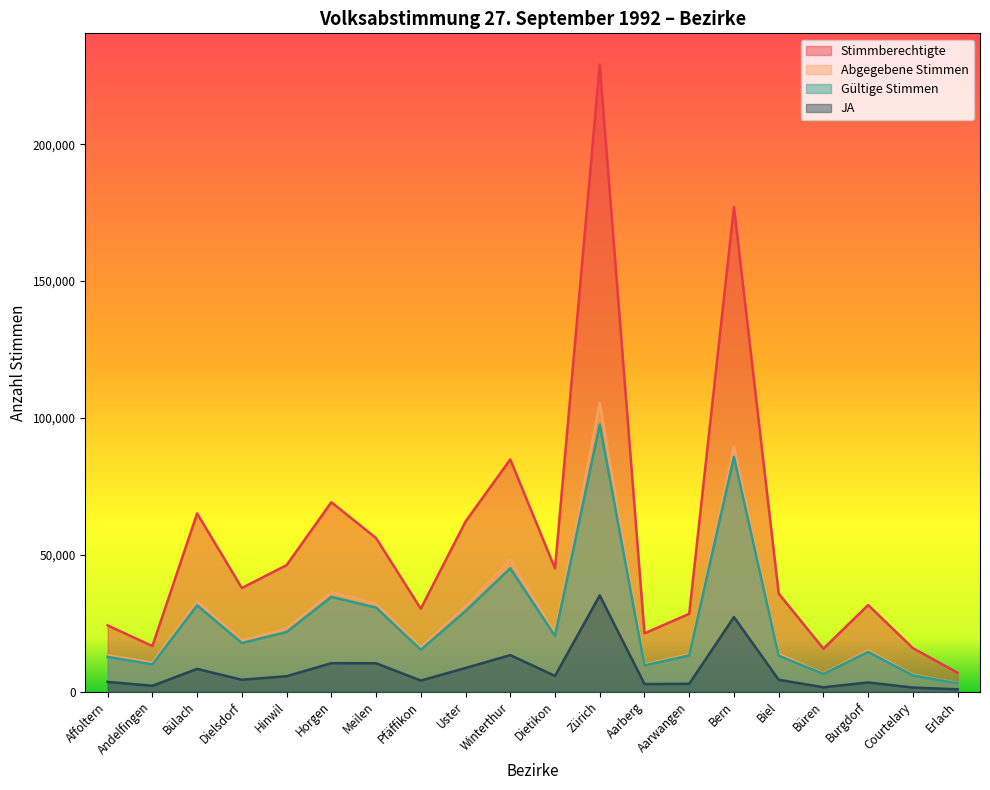

Reading right to left, extract all data points from this chart.

Stimmberechtigte: Erlach=6855	Courtelary=15841	Burgdorf=31618	Büren=15651	Biel=35792	Bern=177048	Aarwangen=28394	Aarberg=21260	Zürich=229086	Dietikon=44953	Winterthur=84813	Uster=62113	Pfäffikon=30261	Meilen=56076	Horgen=69179	Hinwil=46188	Dielsdorf=37830	Bülach=65082	Andelfingen=16613	Affoltern=24162
Abgegebene Stimmen: Erlach=3124	Courtelary=6131	Burgdorf=15006	Büren=6606	Biel=13703	Bern=89534	Aarwangen=13608	Aarberg=9886	Zürich=105470	Dietikon=21112	Winterthur=48231	Uster=31227	Pfäffikon=16096	Meilen=32146	Horgen=36342	Hinwil=23010	Dielsdorf=18627	Bülach=33017	Andelfingen=10509	Affoltern=13304
Gültige Stimmen: Erlach=3011	Courtelary=5884	Burgdorf=14483	Büren=6426	Biel=13090	Bern=85733	Aarwangen=13199	Aarberg=9546	Zürich=97567	Dietikon=20304	Winterthur=45007	Uster=29420	Pfäffikon=15234	Meilen=30675	Horgen=34590	Hinwil=21738	Dielsdorf=17724	Bülach=31469	Andelfingen=9927	Affoltern=12657
JA: Erlach=815	Courtelary=1431	Burgdorf=3319	Büren=1547	Biel=4284	Bern=27197	Aarwangen=2805	Aarberg=2723	Zürich=35110	Dietikon=5698	Winterthur=13300	Uster=8600	Pfäffikon=3994	Meilen=10325	Horgen=10350	Hinwil=5588	Dielsdorf=4288	Bülach=8262	Andelfingen=2078	Affoltern=3521